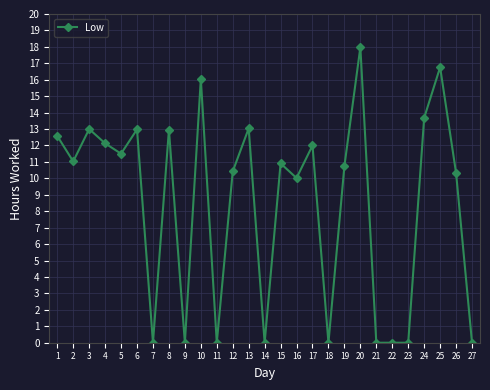

What is the maximum value shown in the chart?

18.0